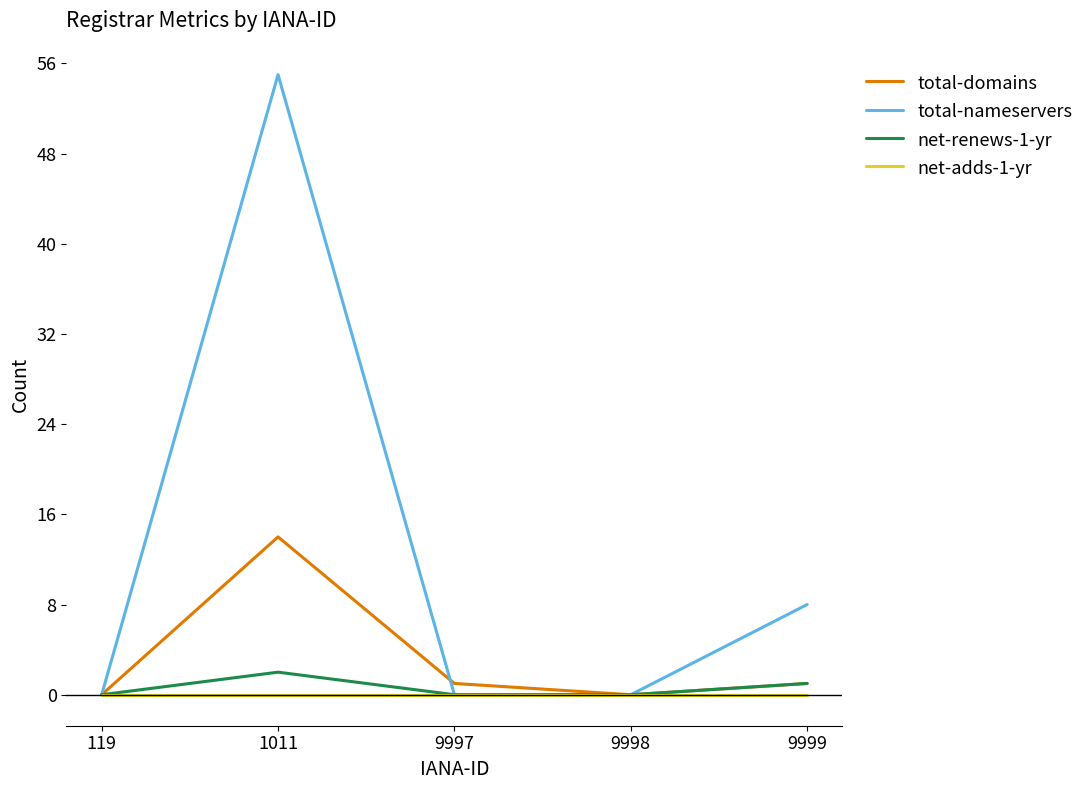

Which label corresponds to the largest value in the chart?

1011